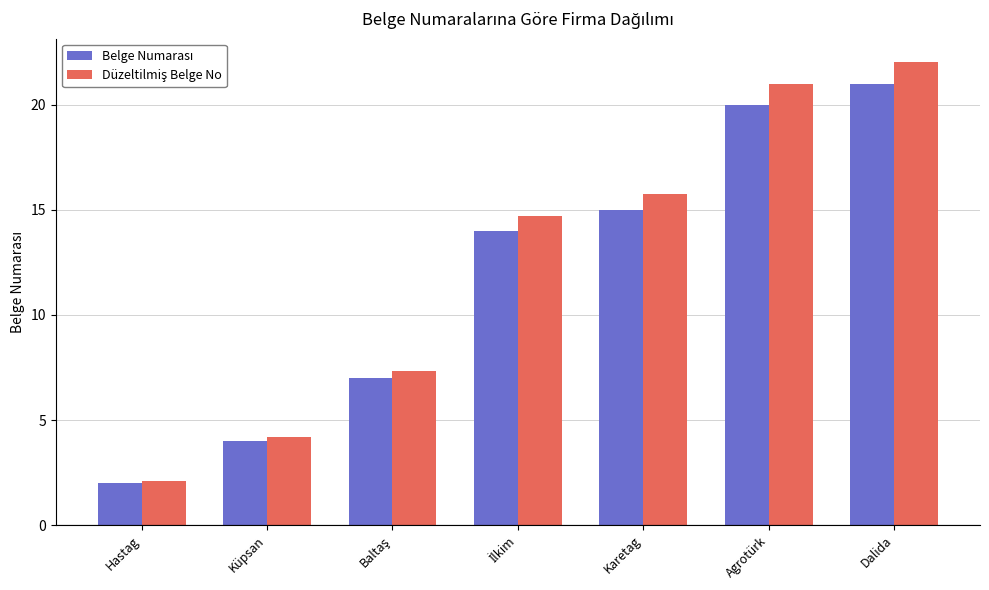

What is the maximum value shown in the chart?

22.1